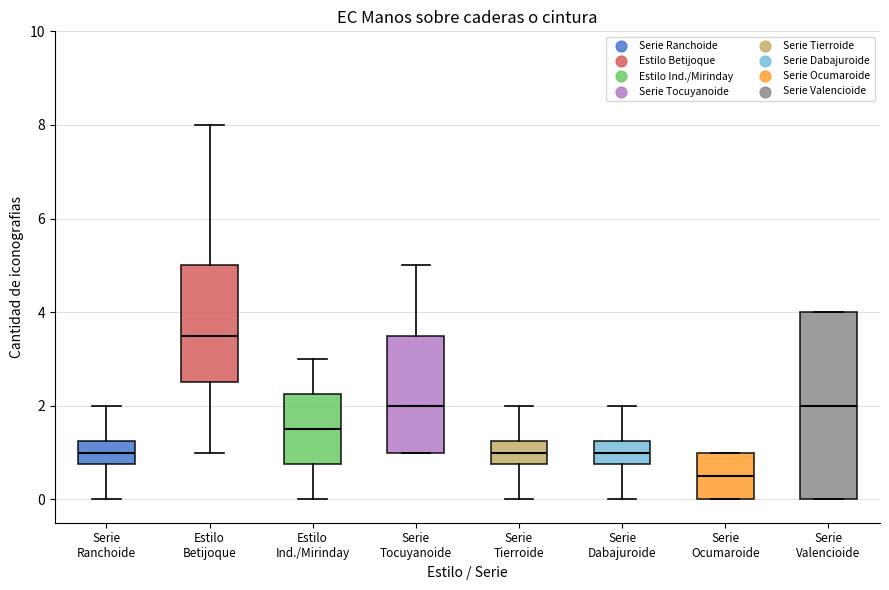

Reading left to right, transcribe this box plot: for each box, give where its median line is, the range the box spans, and where its two whiskers end, as read against the y-axis. The values are not printed on the chart, so give them approximately, as read against the axis.

Serie Ranchoide: median 1.0, box 0.8 to 1.2, whiskers 0.0 to 2.0
Estilo Betijoque: median 3.6, box 2.6 to 5.0, whiskers 1.0 to 8.0
Estilo Ind./Mirinday: median 1.6, box 0.8 to 2.2, whiskers 0.0 to 3.0
Serie Tocuyanoide: median 2.0, box 1.0 to 3.6, whiskers 1.0 to 5.0
Serie Tierroide: median 1.0, box 0.8 to 1.2, whiskers 0.0 to 2.0
Serie Dabajuroide: median 1.0, box 0.8 to 1.2, whiskers 0.0 to 2.0
Serie Ocumaroide: median 0.6, box 0.0 to 1.0, whiskers 0.0 to 1.0
Serie Valencioide: median 2.0, box 0.0 to 4.0, whiskers 0.0 to 4.0